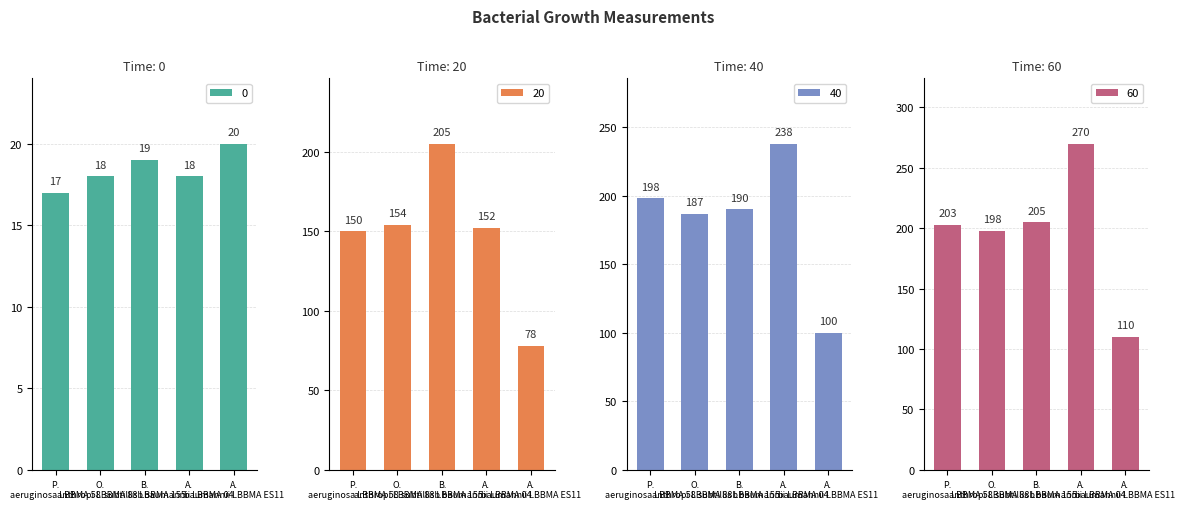

At which category does the chart reach its minimum across all series?

P. aeruginosa LBBMA 58